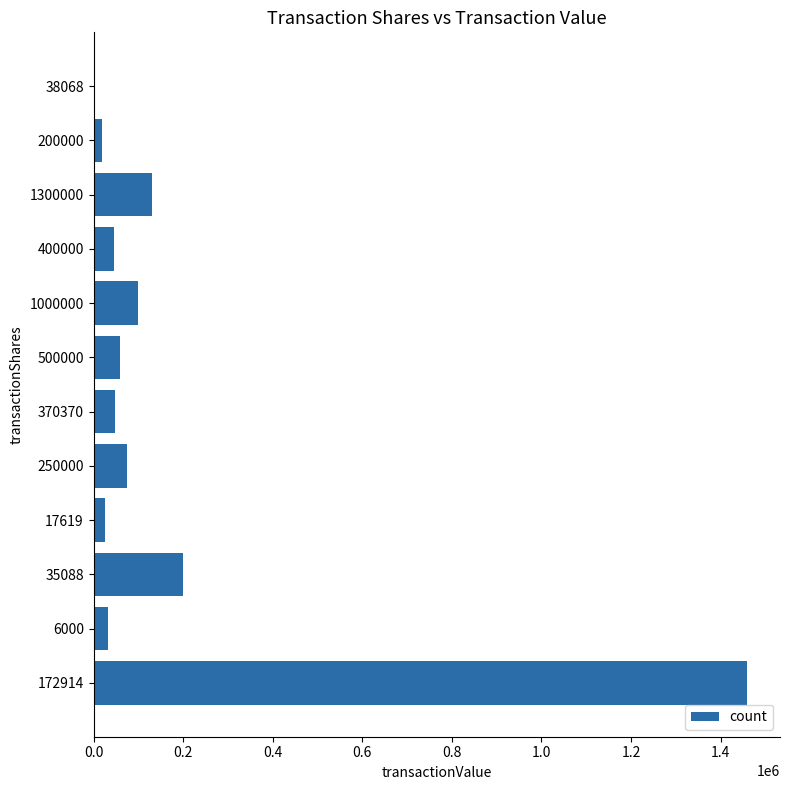

Count the number of data series in this chart.

1